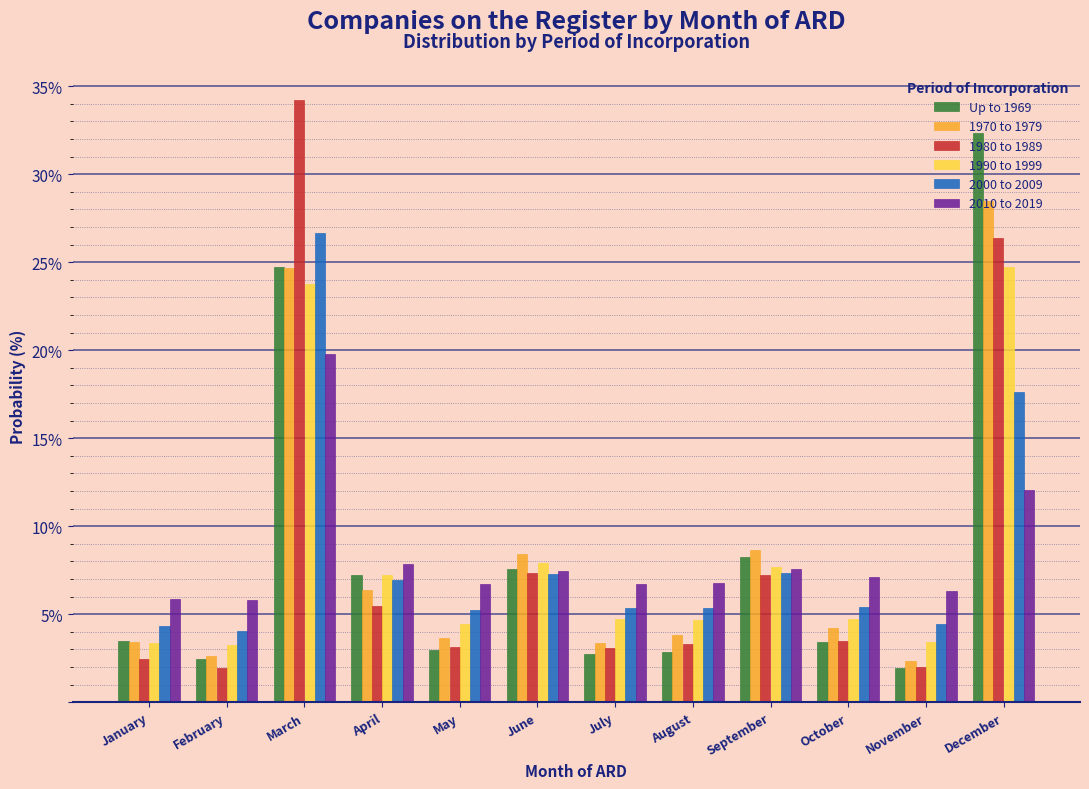

Rank the series by their maximum value, from lowest to highest.

2010 to 2019, 1990 to 1999, 2000 to 2009, 1970 to 1979, Up to 1969, 1980 to 1989